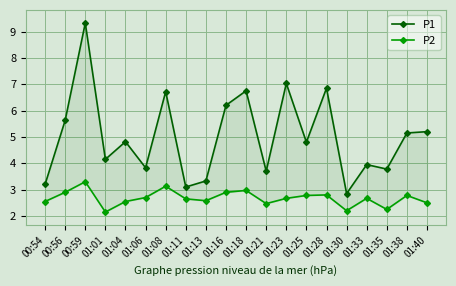

At which category is the sum across all series the highest?

00:59